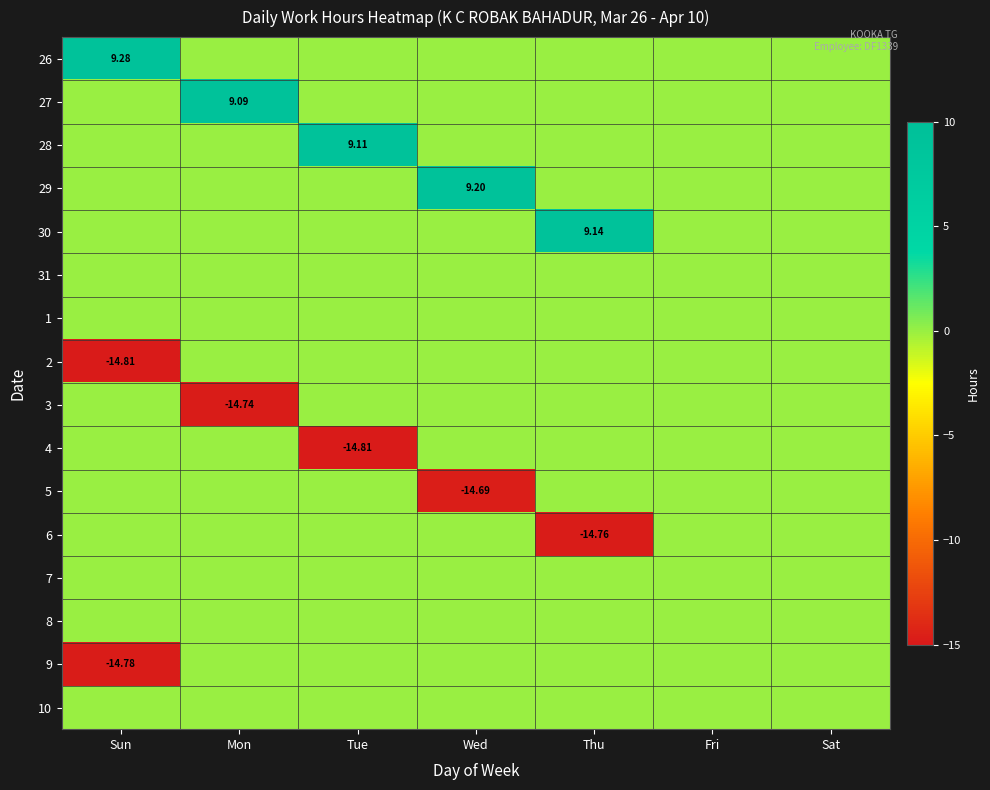

List the series in order of their peak value, highest first.

26, 29, 30, 28, 27, 31, 1, 2, 3, 4, 5, 6, 7, 8, 9, 10